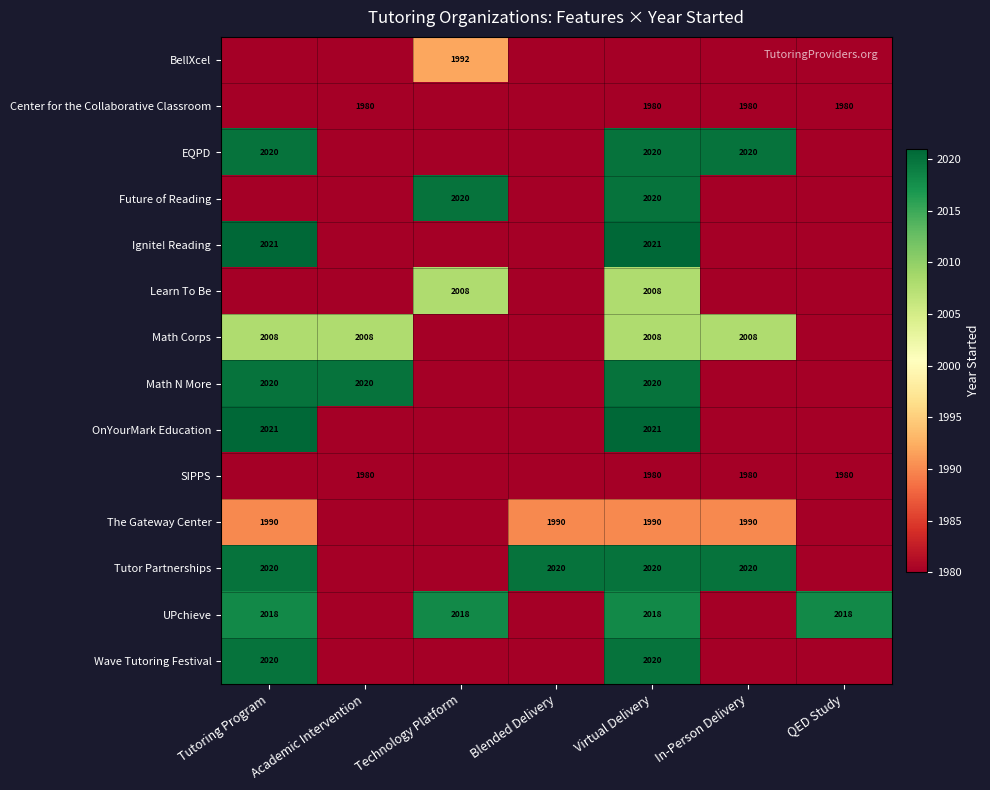

The value of The Gateway Center at Virtual Delivery is 1990. True or false?

True